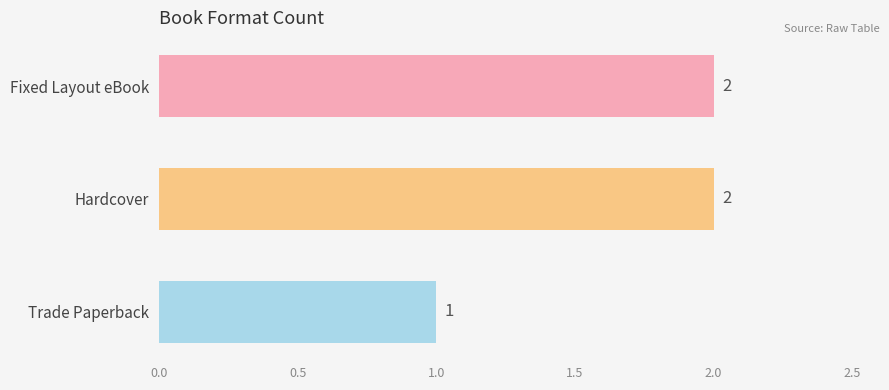

What is the sum of all values?

5